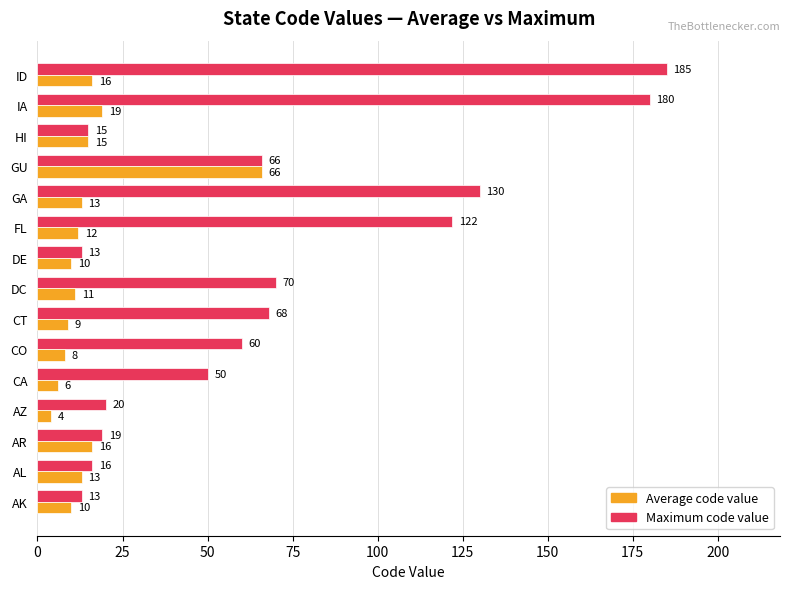

What is the total value across all series at CO?

68